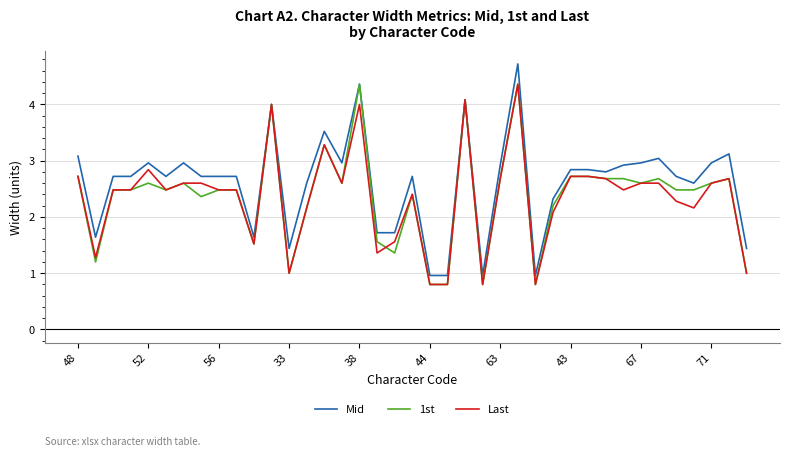

What is the maximum value shown in the chart?

4.7